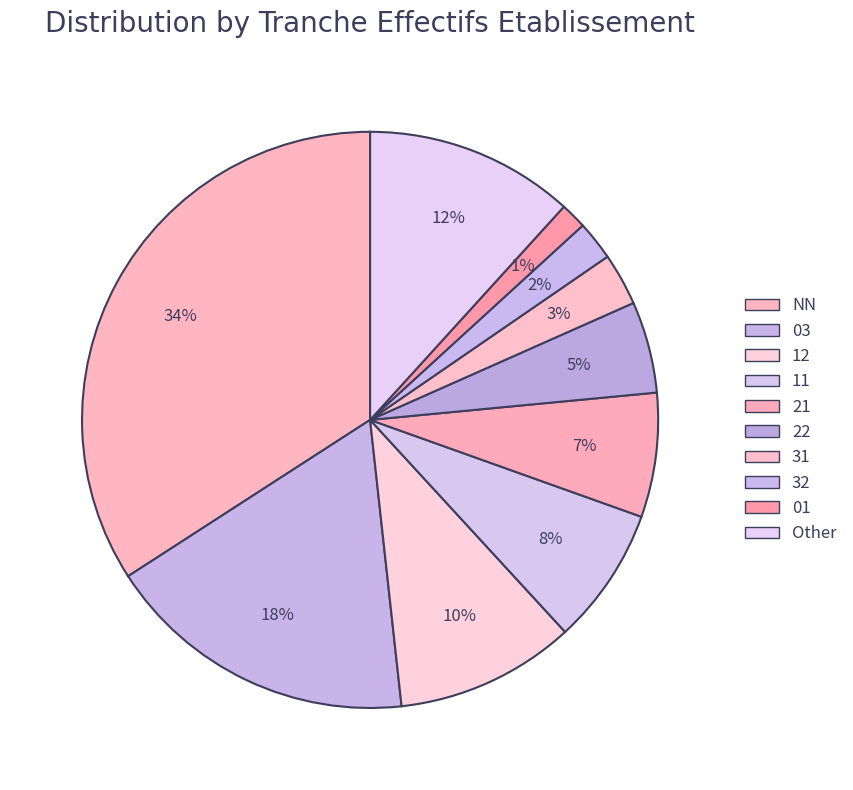

Which slice is the smallest?

01